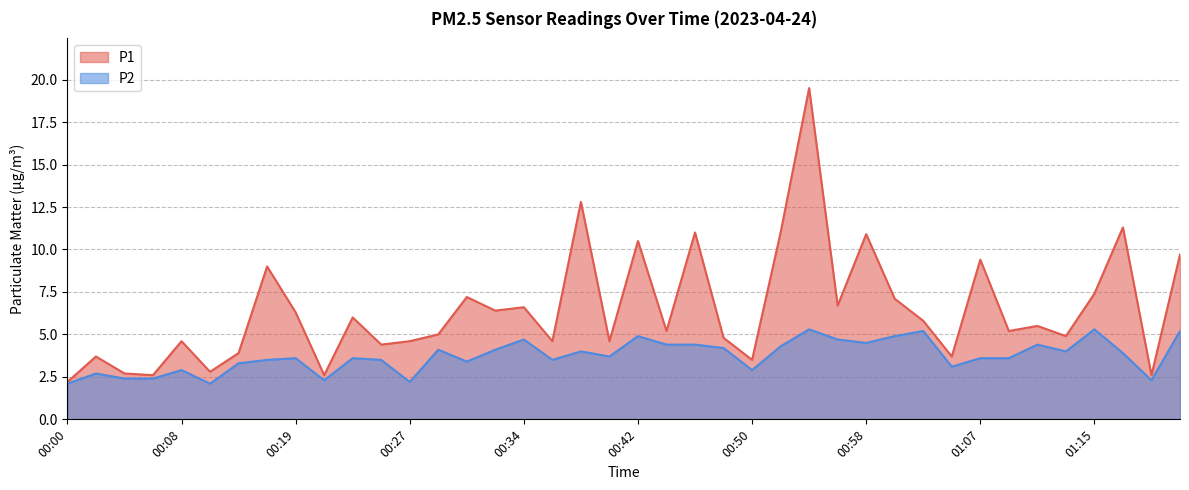

What is the label of the 12th point from the right?

00:58